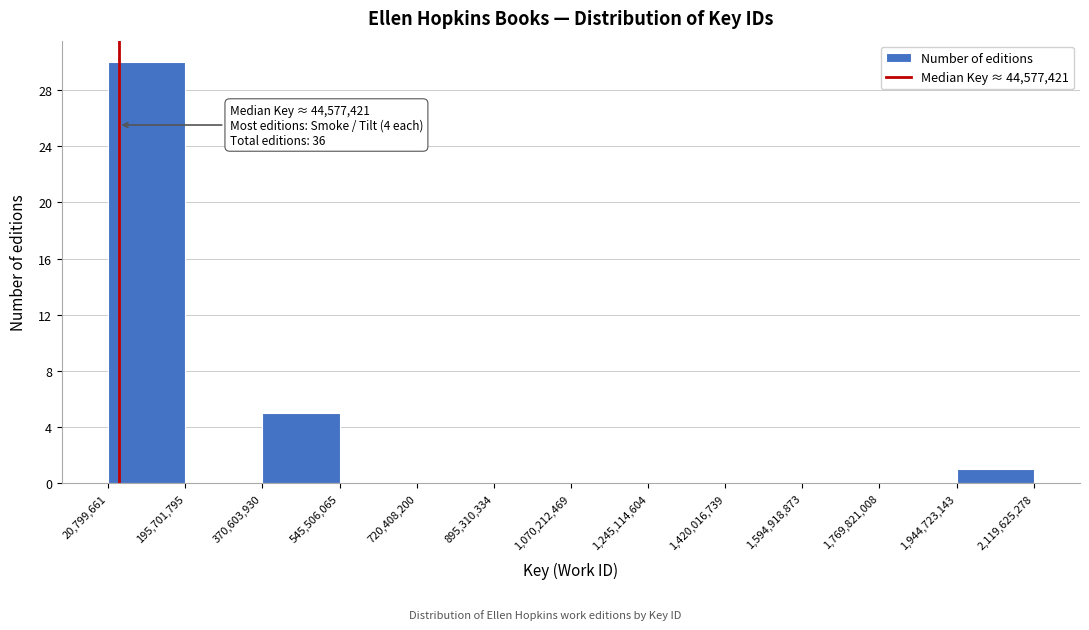

Which range on the x-axis has the tallest bar?

20,799,661 to 195,701,795